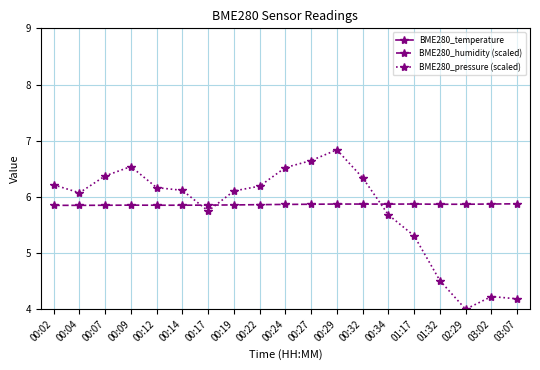

Is it true that BME280_temperature equals 18.8 at 00:29?

False